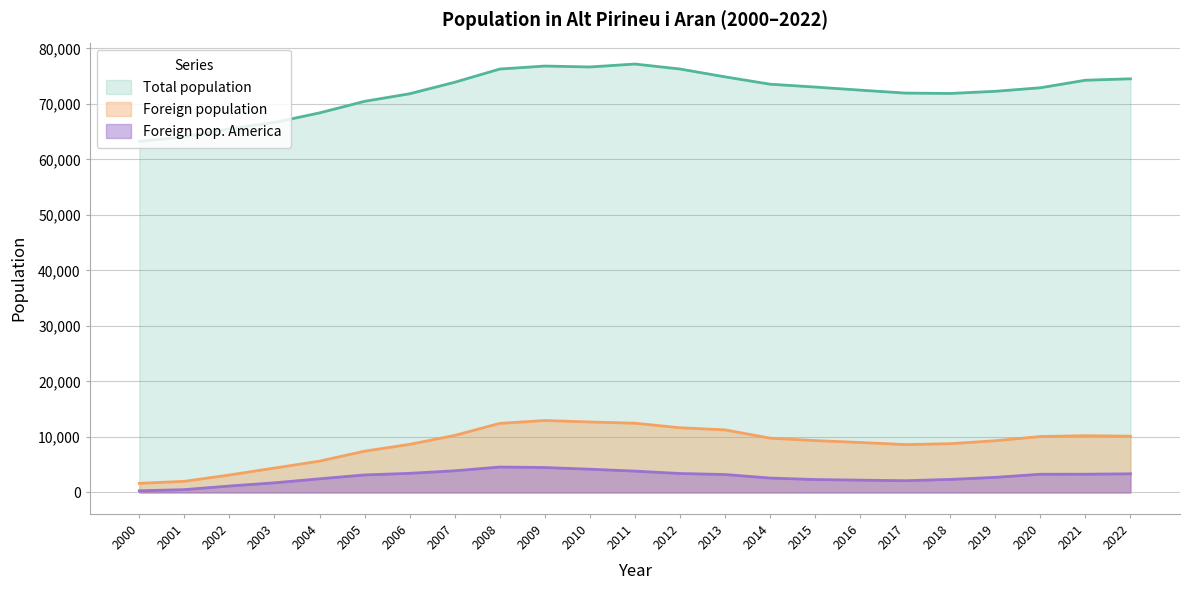

True or false: Foreign pop. America and Total population intersect in this chart.

False